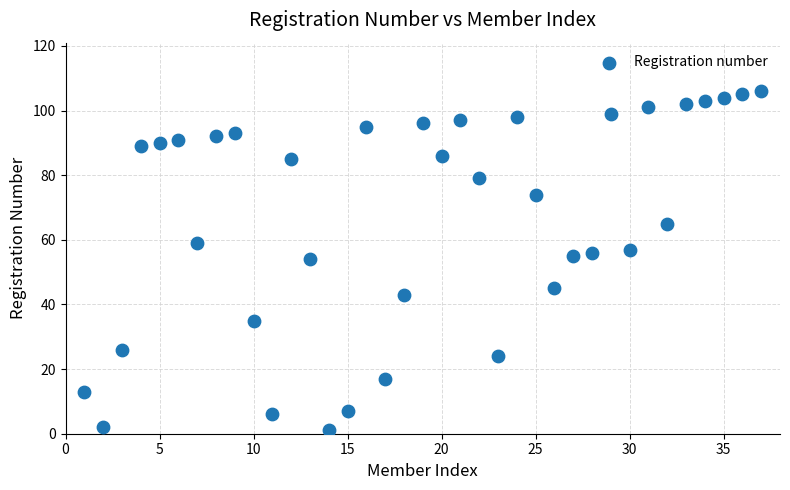

What is the range of Y values (max minus min)?

105